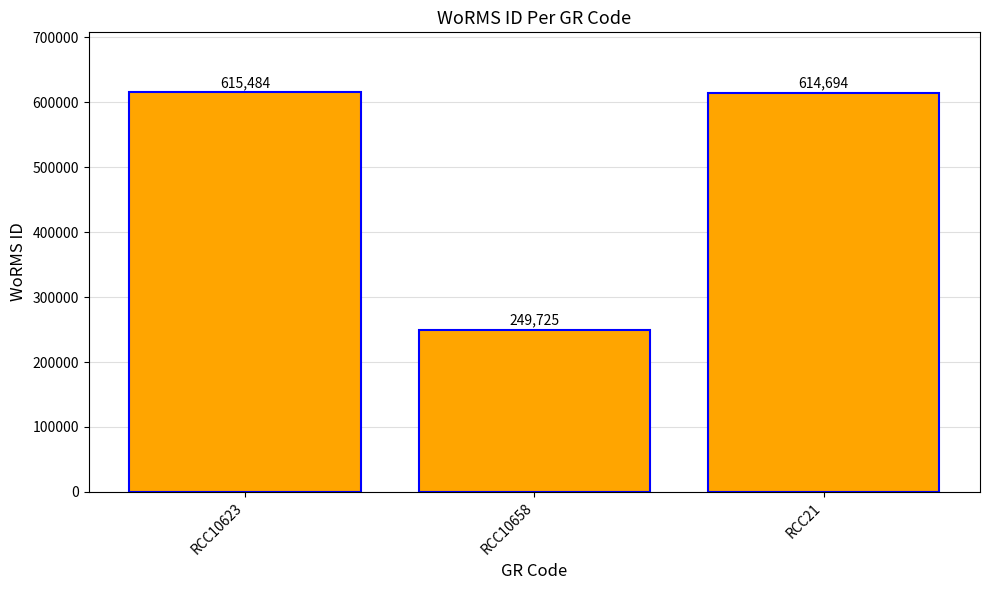

The value at RCC10623 is 166956. True or false?

False